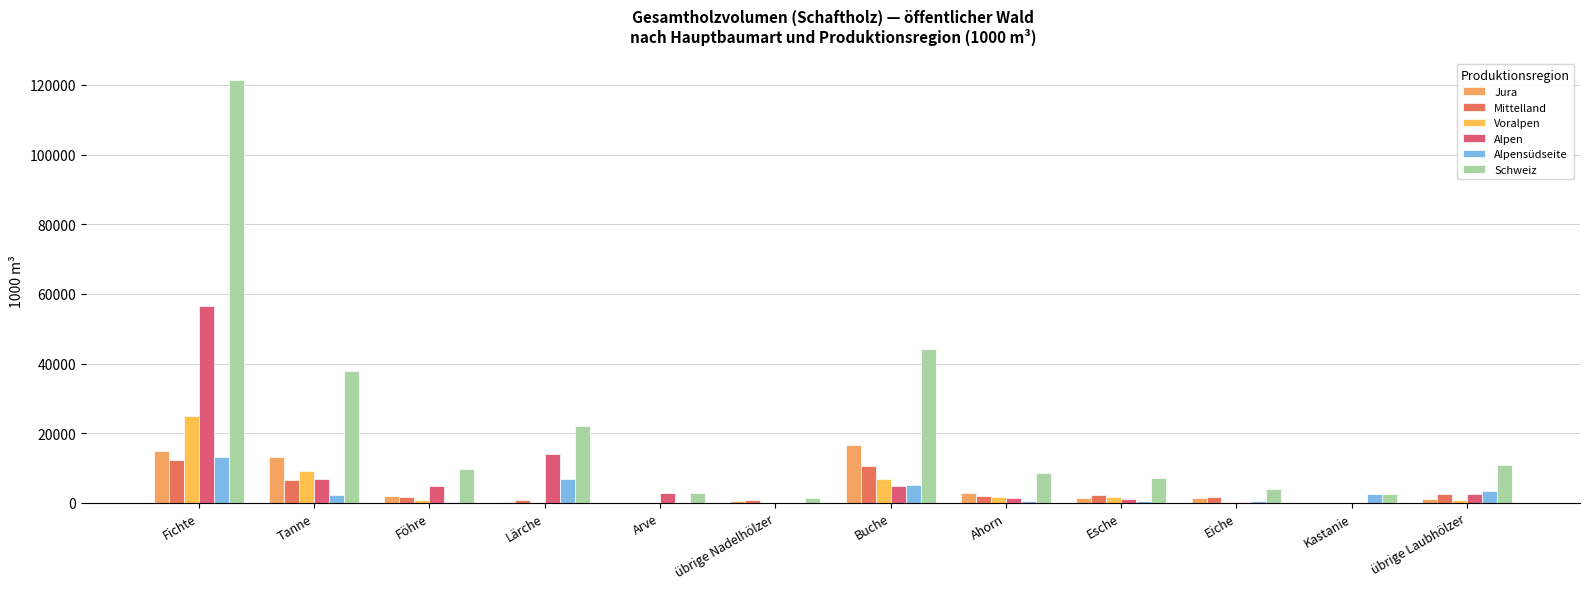

What is the maximum value for Schweiz?

121457